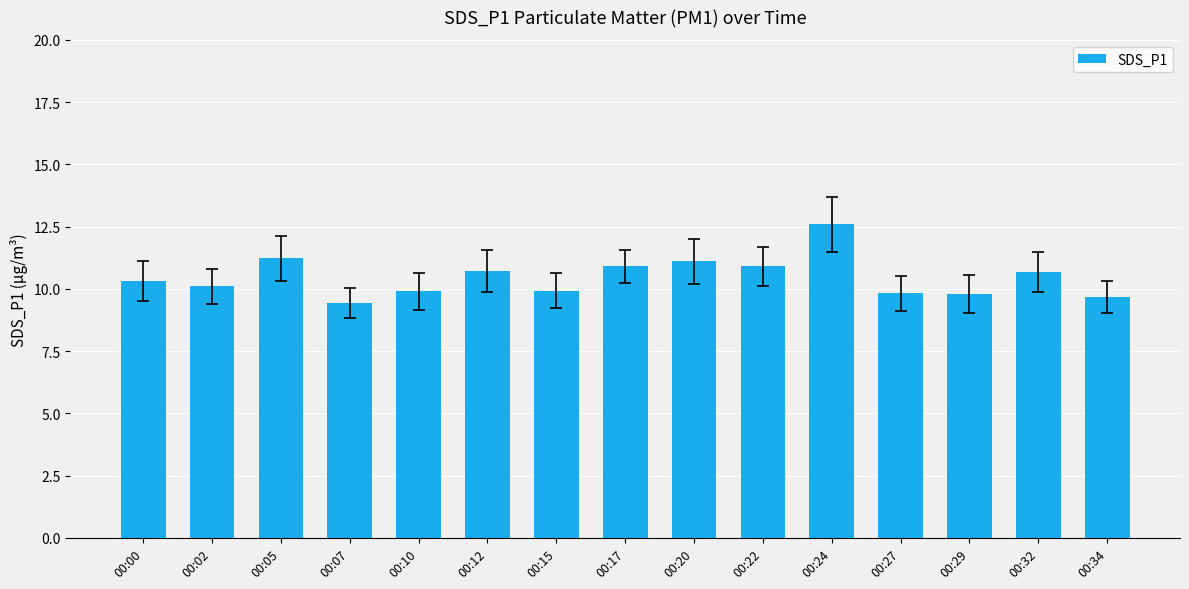

What is the difference between the values at 00:20 and 00:34?

1.4